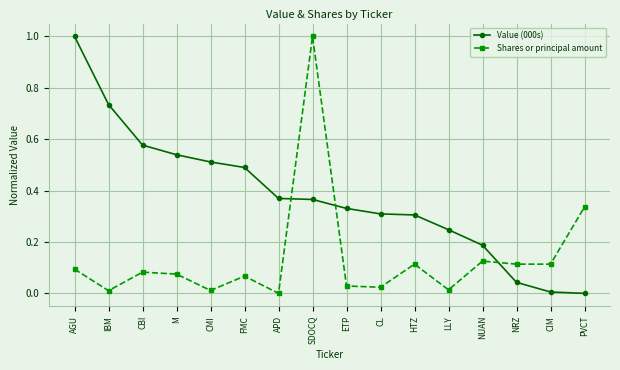

True or false: Shares or principal amount has more than 1 points higher than both neighbors.

True